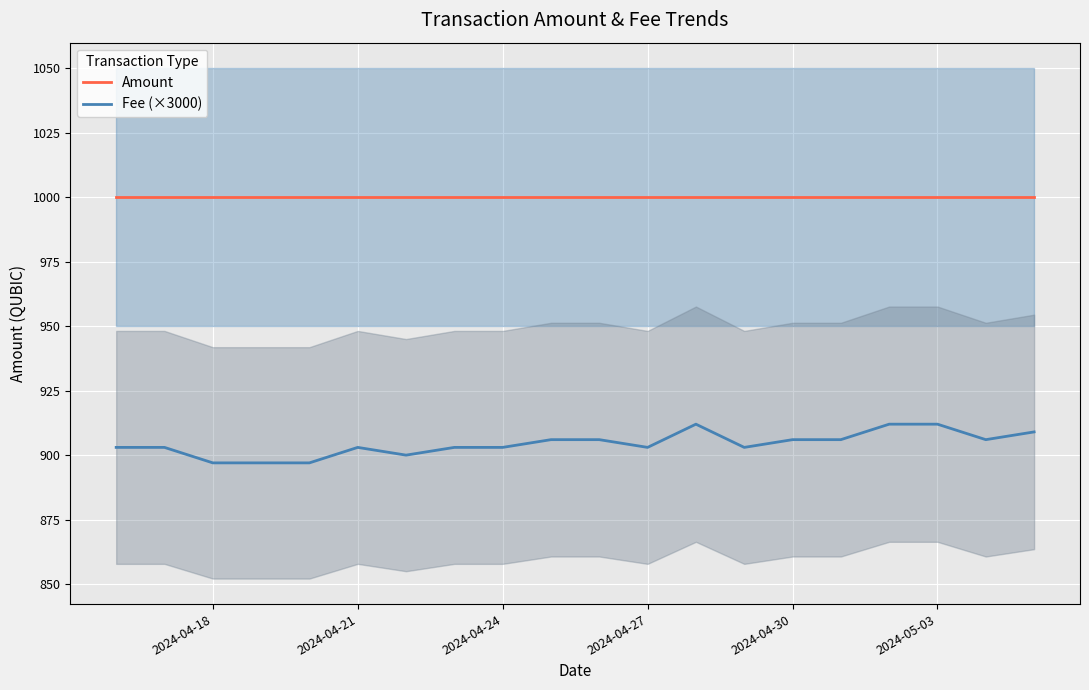

What is the average value of the Amount series?

1000